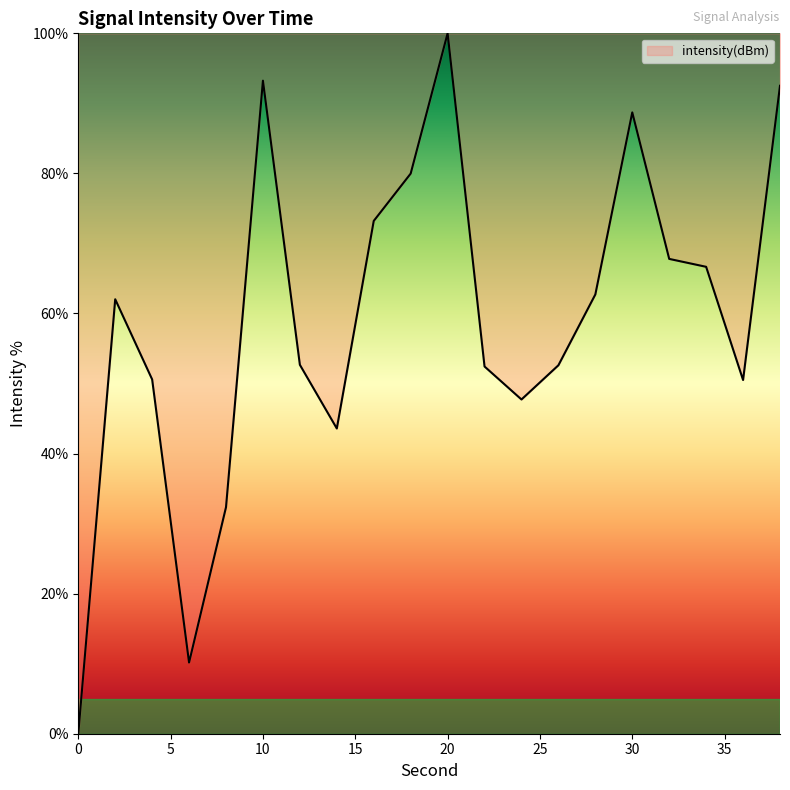

What is the maximum value shown in the chart?

100.0